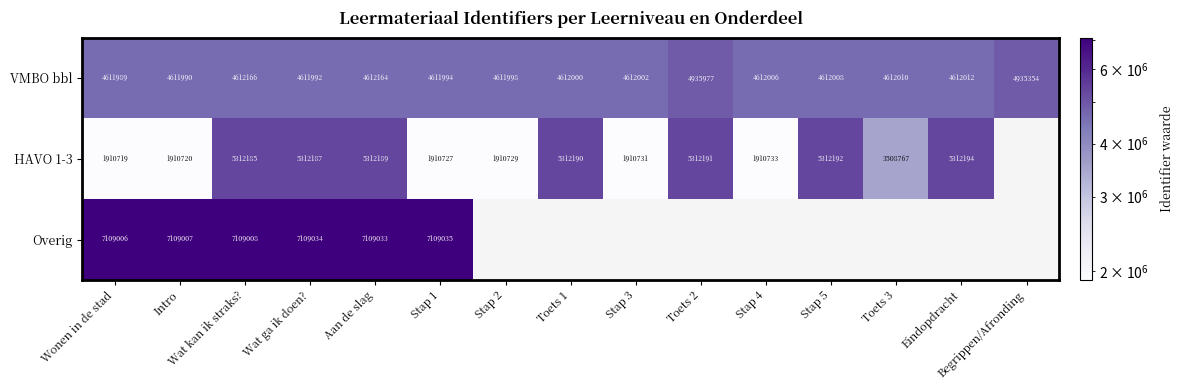

True or false: VMBO bbl has a value of 4611989 at Wonen in de stad.

True